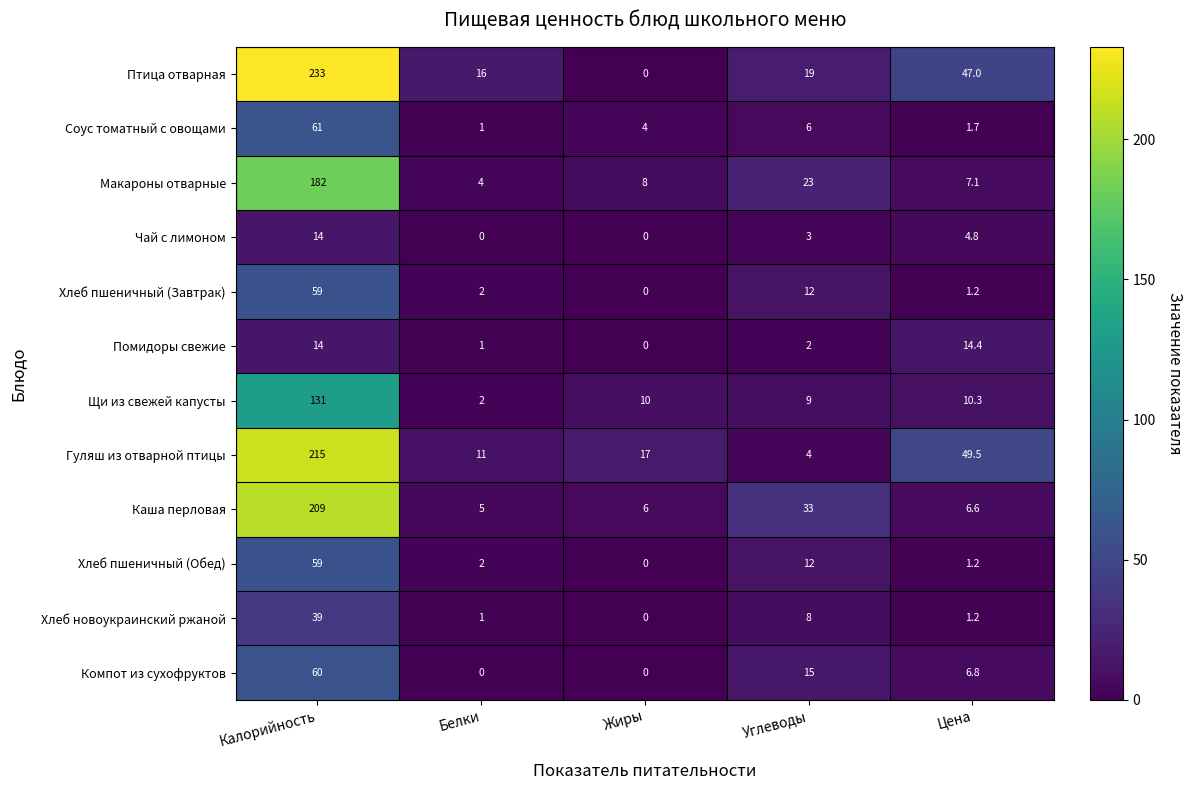

At which label is Птица отварная closest to 116?

Цена